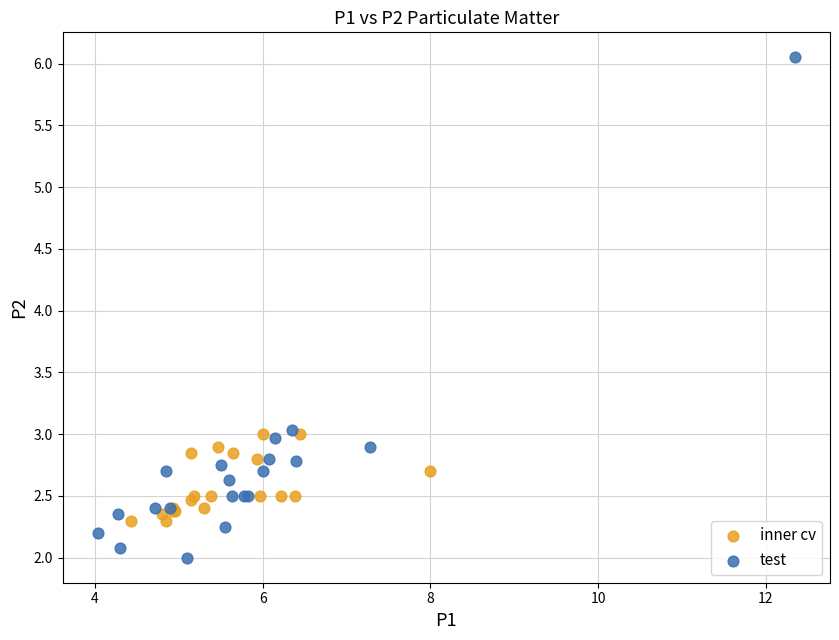

Which series contains the highest Y value?

test